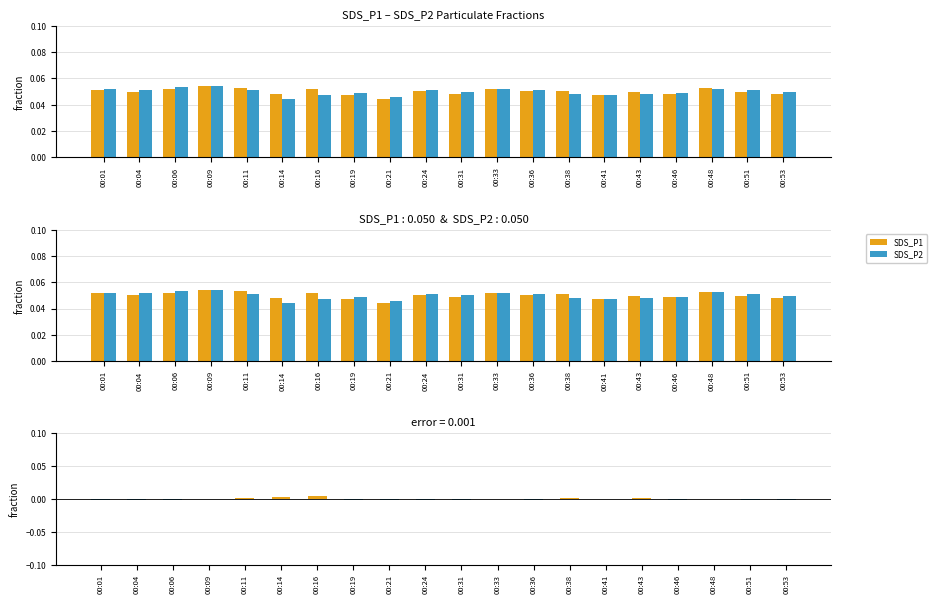

At which category is the sum across all series the highest?

00:09